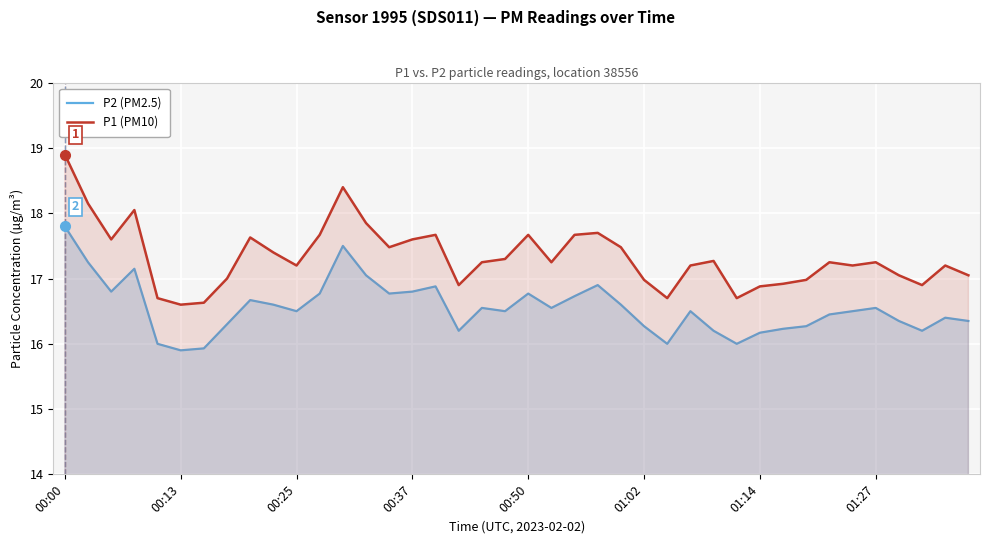

What is the difference between the second highest and minimum values in the P1 (PM10) series?

1.8